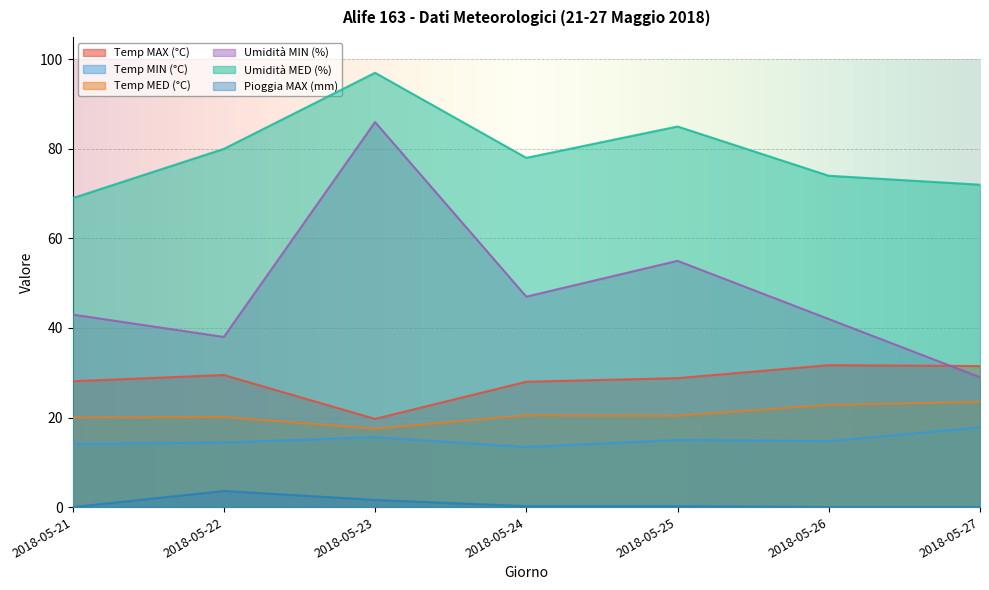

Which has a higher value, 2018-05-27 or 2018-05-22?

2018-05-27